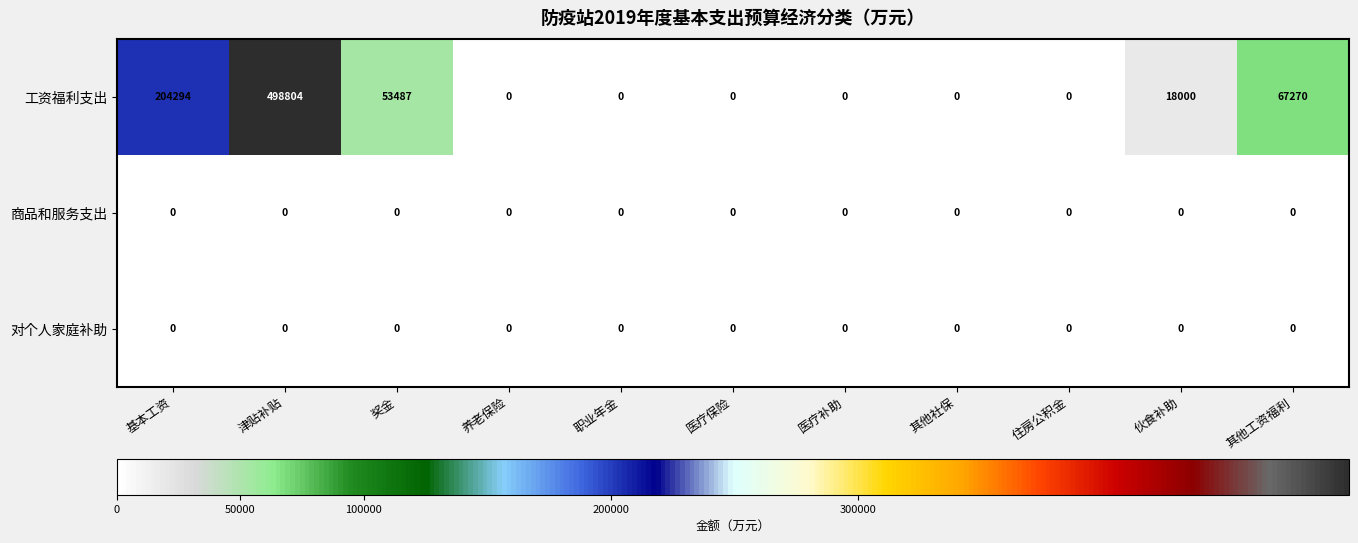

Is it true that 工资福利支出 equals 299900 at 职业年金?

False